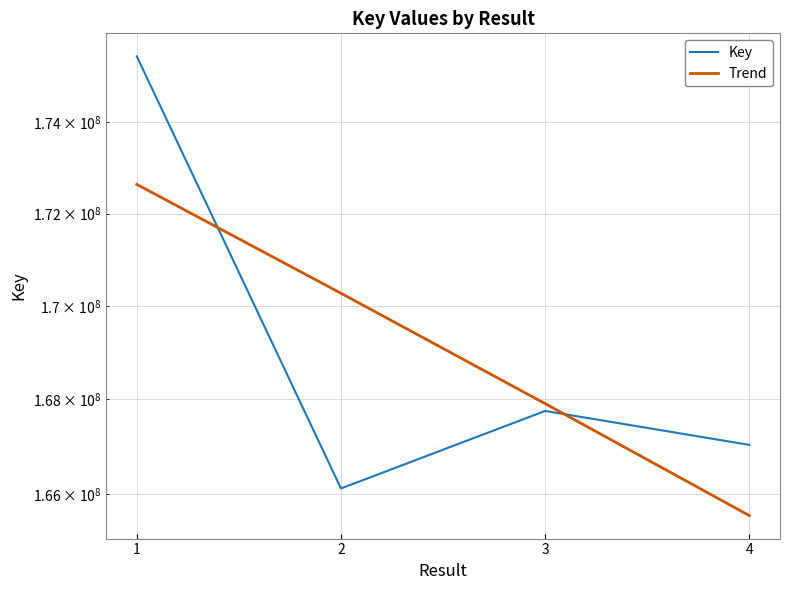

The value of Key at 3 is 291243666.8. True or false?

False